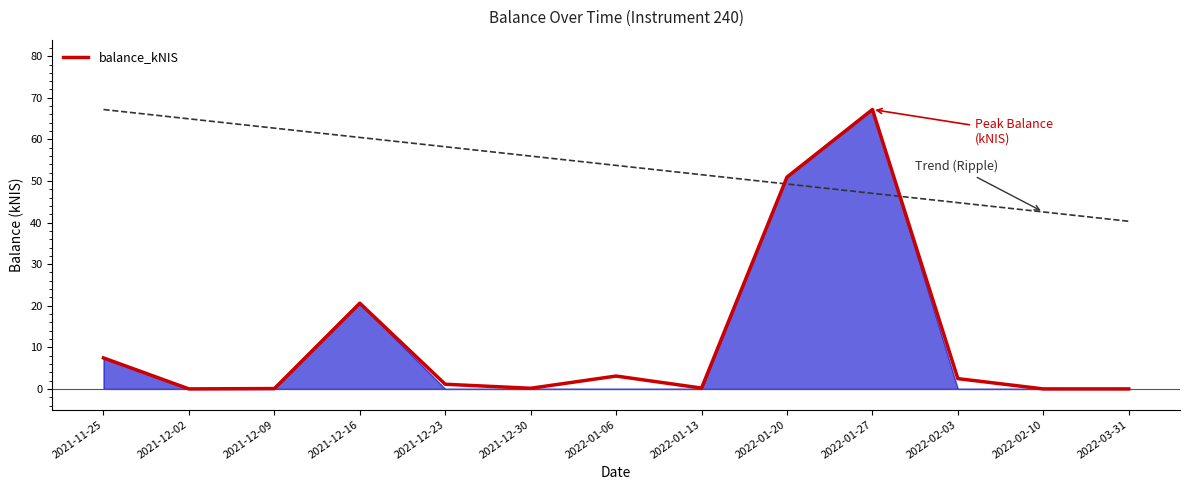

How many points are lower than both their immediate neighbors (excluding endpoints)?

3